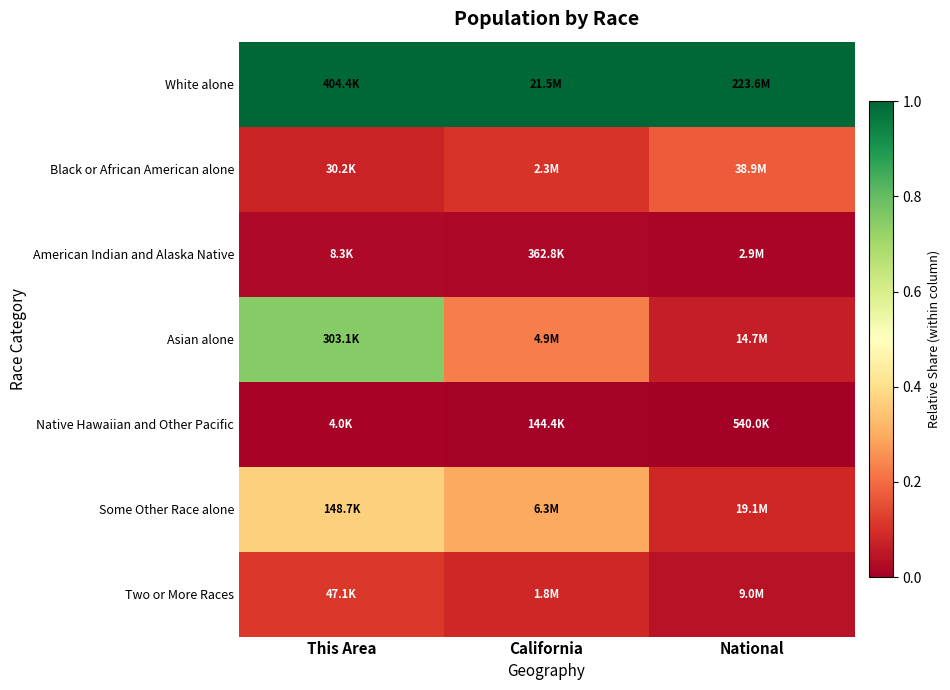

What is the difference between the highest and lowest values at This Area?

1.0